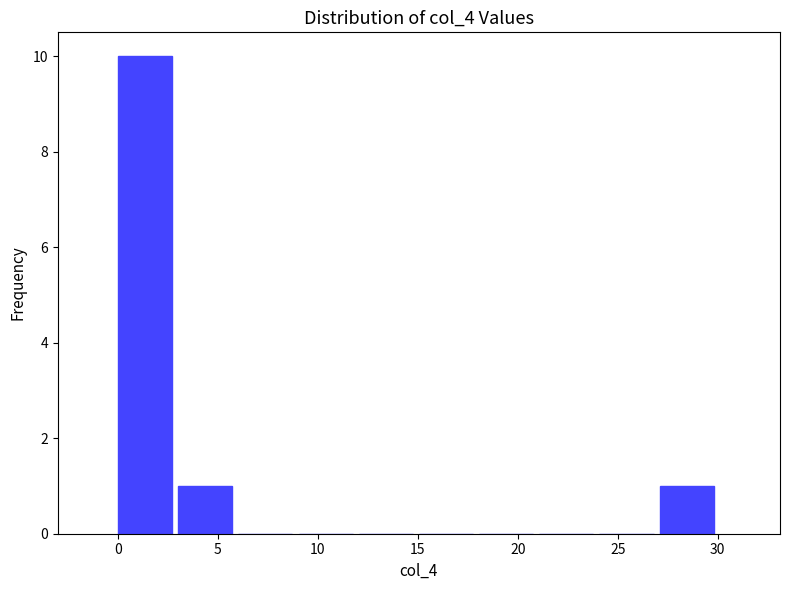

Reading left to right, transcribe this chart: for each bar, give the range it covers on the x-axis and its height. Neither the bar edges nor the heights are printed on the chart, so give them approximately, as read against the axes.

0 to 3: 10
3 to 6: 1
6 to 9: 0
9 to 12: 0
12 to 15: 0
15 to 18: 0
18 to 21: 0
21 to 24: 0
24 to 27: 0
27 to 30: 1